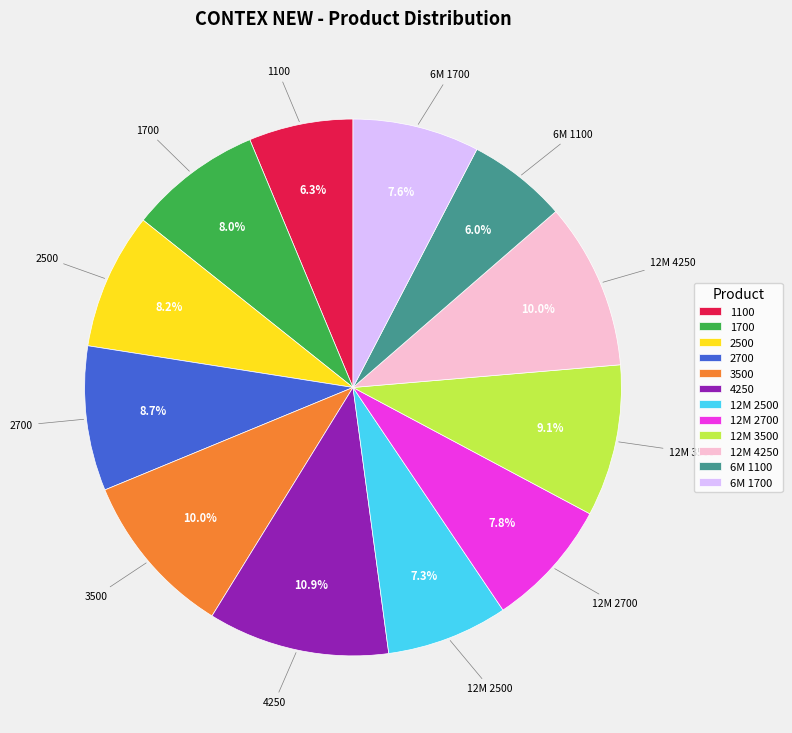

Combined, what portion of the pie is 1700 and 12M 2700?

15.8%